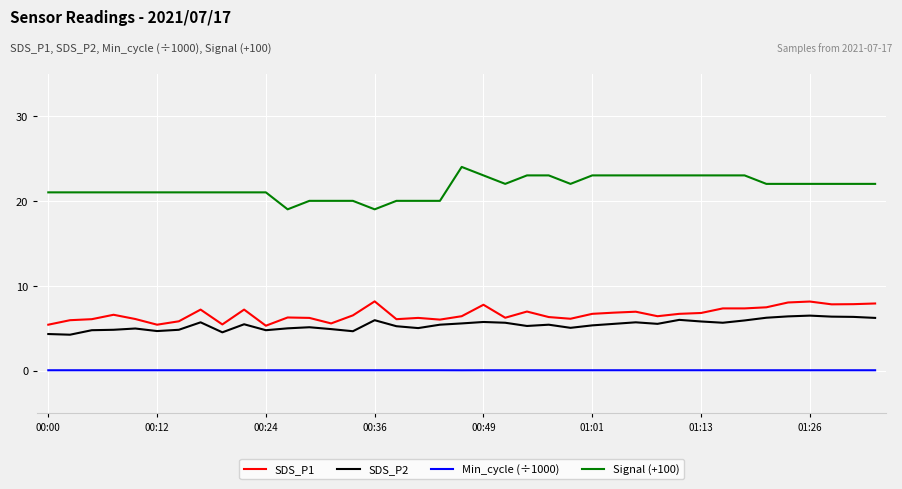

Count the Signal (+100) values in the range 21 to 23.

30